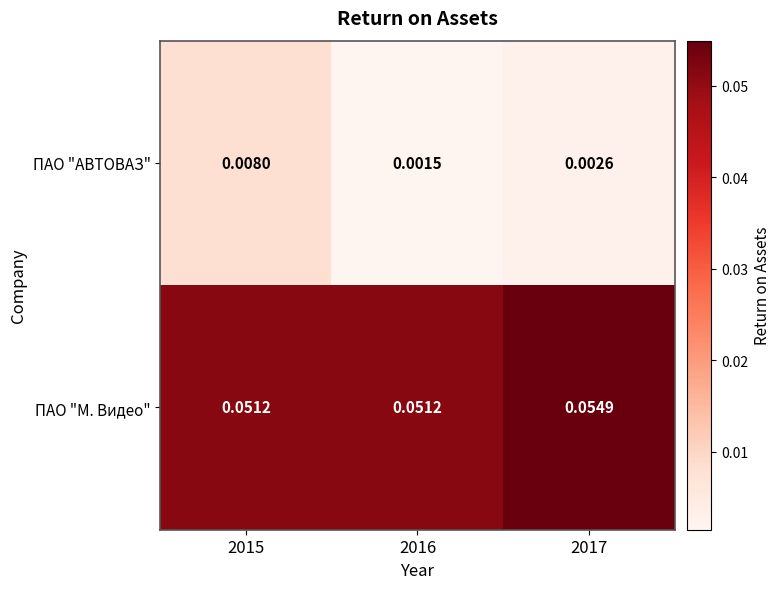

Rank the series by their maximum value, from highest to lowest.

ПАО "М. Видео", ПАО "АВТОВАЗ"